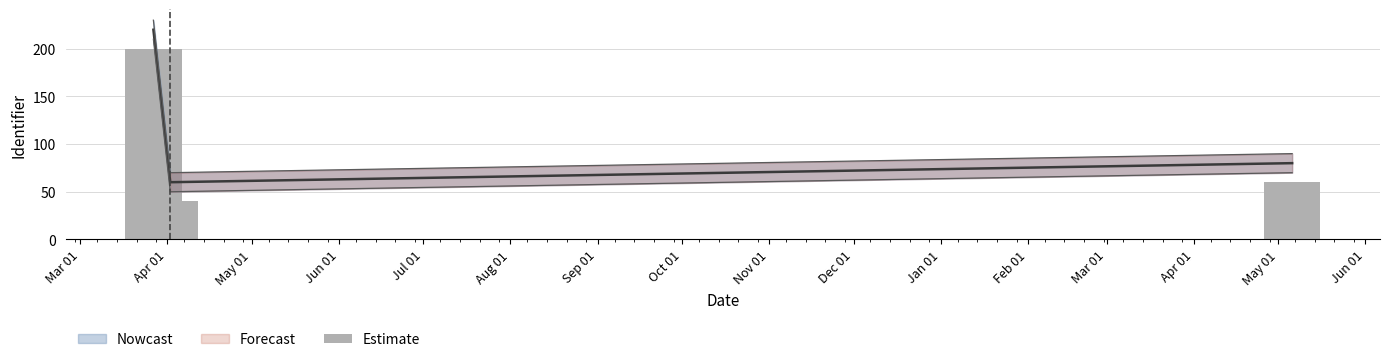

The value at Mar 01 is 281. True or false?

False